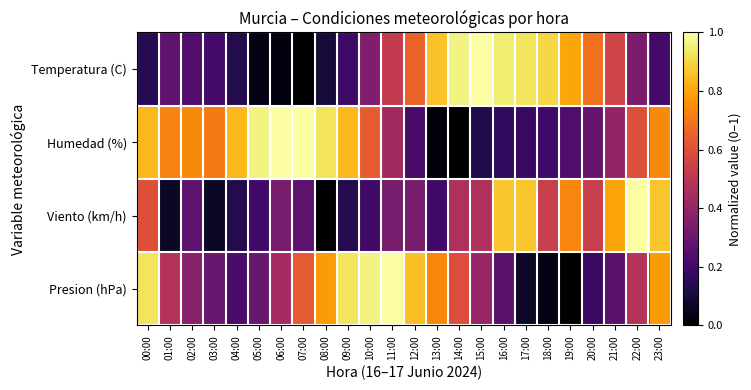

Between 10:00 and 17:00, which series saw the biggest shift?

Presion (hPa)